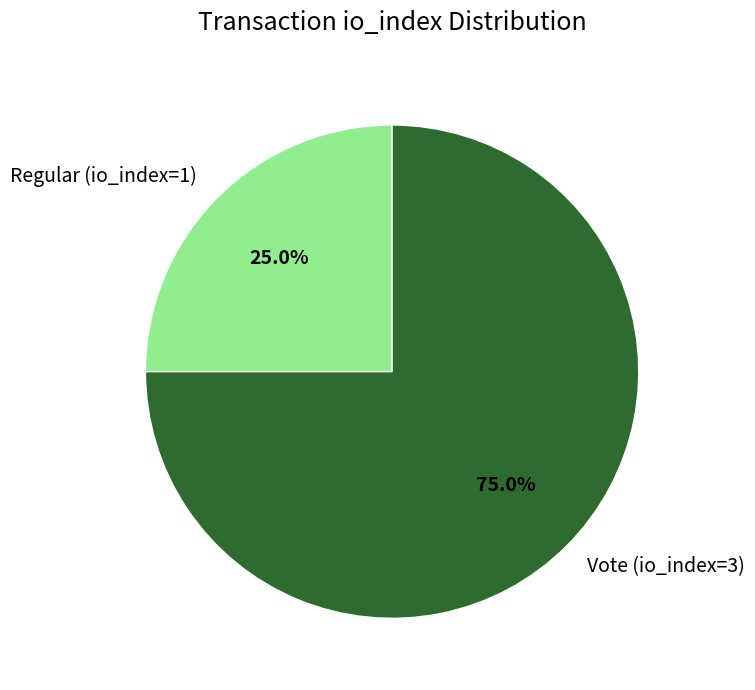

To the nearest percent, what percentage of the pie is Regular (io_index=1)?

25%